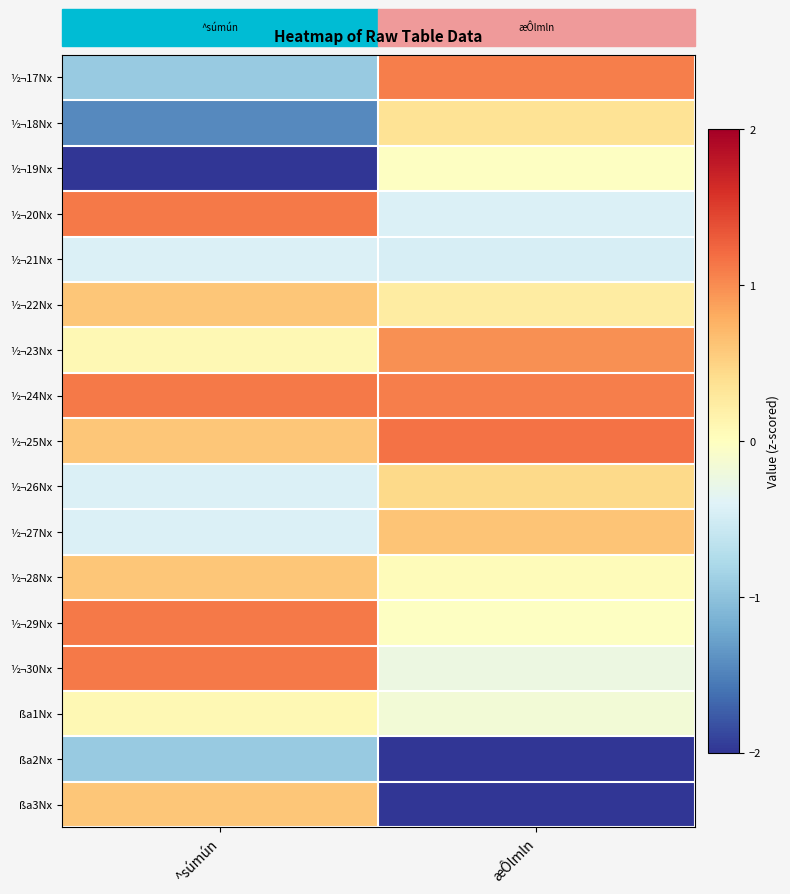

What is the minimum value shown in the chart?

-2.5